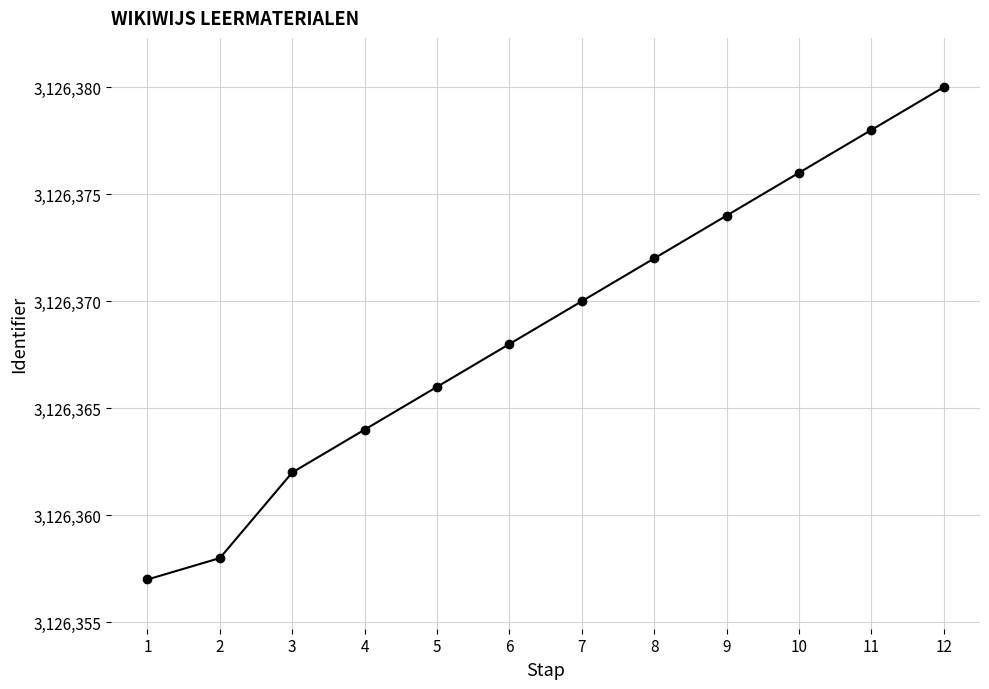

What is the sum of the values at 7 and 2?

6252728